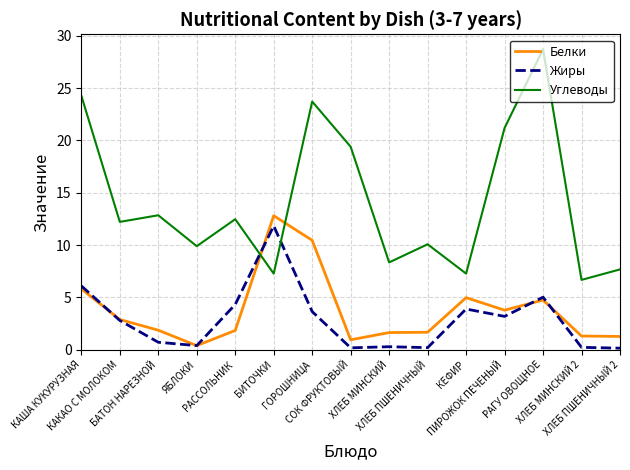

What is the maximum value for Углеводы?

28.7